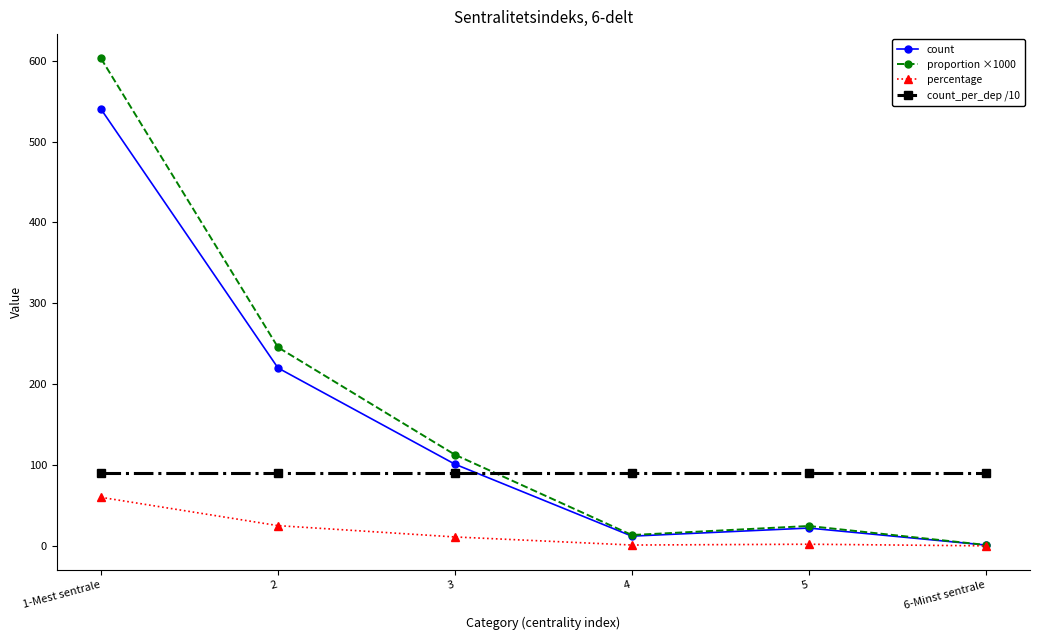

How many data points in proportion ×1000 are less than 112?

3